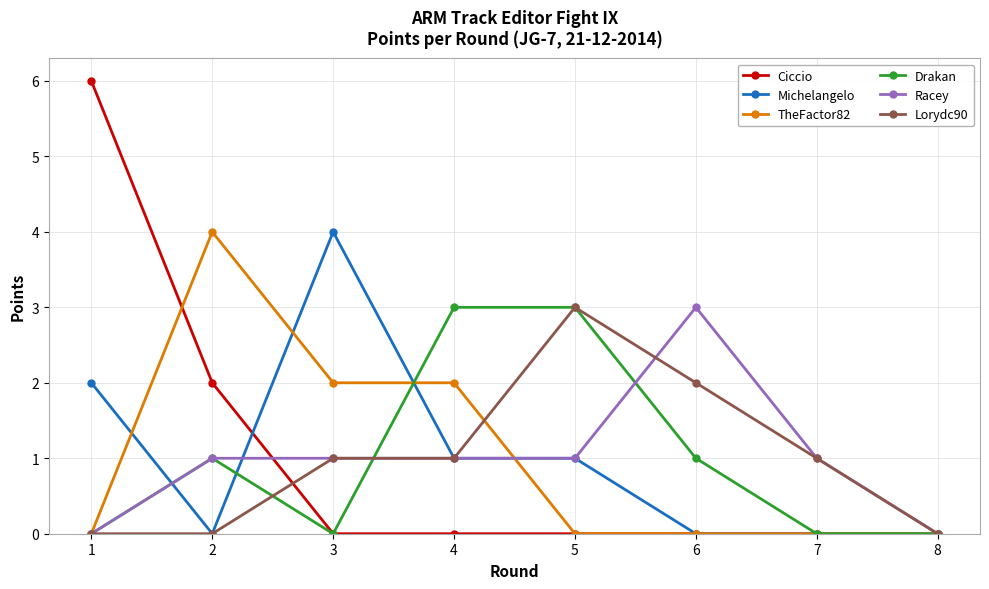

Reading left to right, what are all the values shown in this chart?

Ciccio: 1=6	2=2	3=0	4=0	5=0	6=0	7=0	8=0
Michelangelo: 1=2	2=0	3=4	4=1	5=1	6=0	7=0	8=0
TheFactor82: 1=0	2=4	3=2	4=2	5=0	6=0	7=0	8=0
Drakan: 1=0	2=1	3=0	4=3	5=3	6=1	7=0	8=0
Racey: 1=0	2=1	3=1	4=1	5=1	6=3	7=1	8=0
Lorydc90: 1=0	2=0	3=1	4=1	5=3	6=2	7=1	8=0